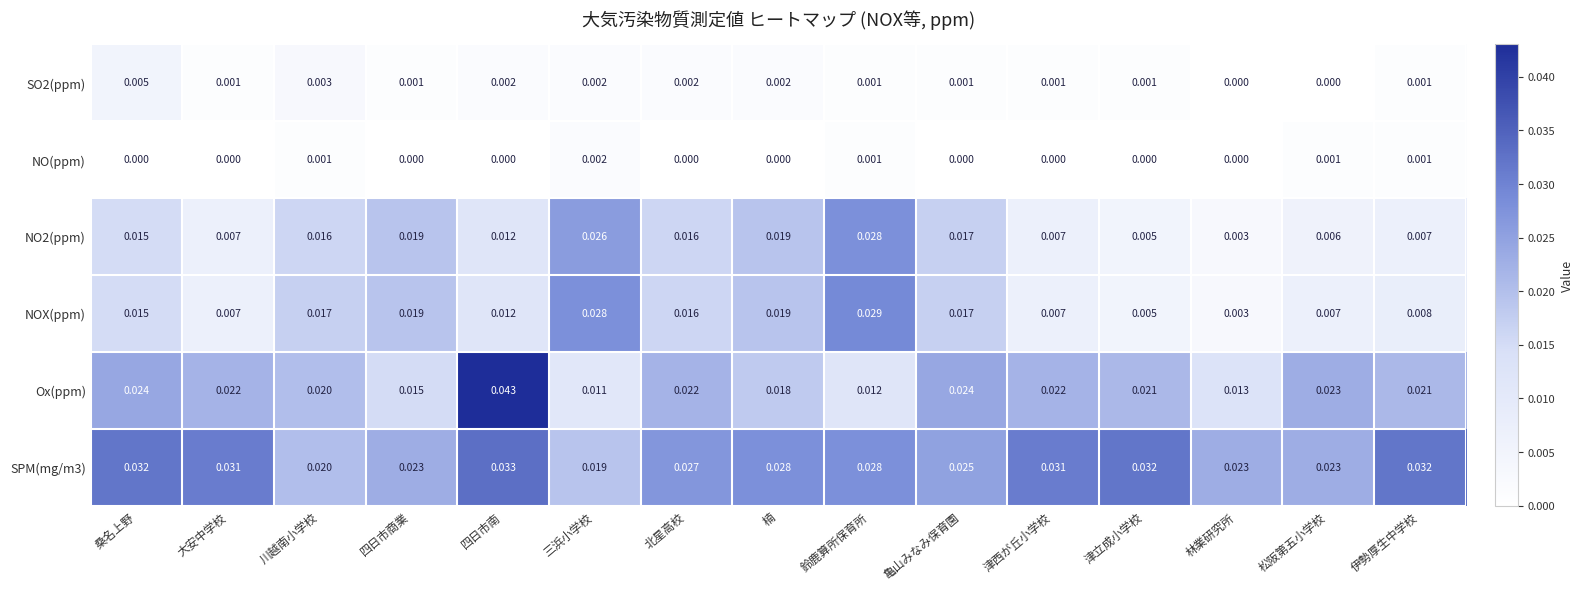

Rank the series by their maximum value, from lowest to highest.

NO(ppm), SO2(ppm), NO2(ppm), NOX(ppm), SPM(mg/m3), Ox(ppm)